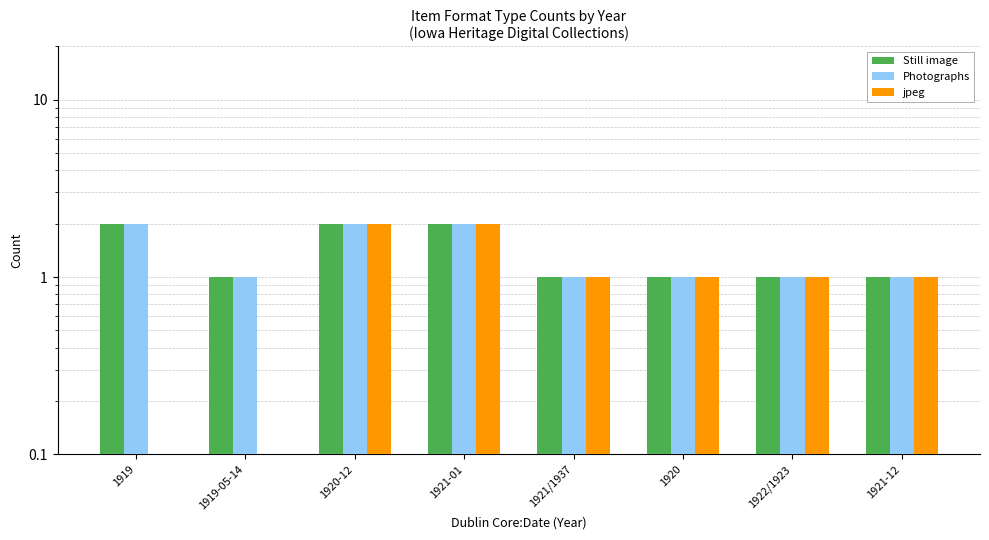

At how many categories does at least one series exceed 1?

3